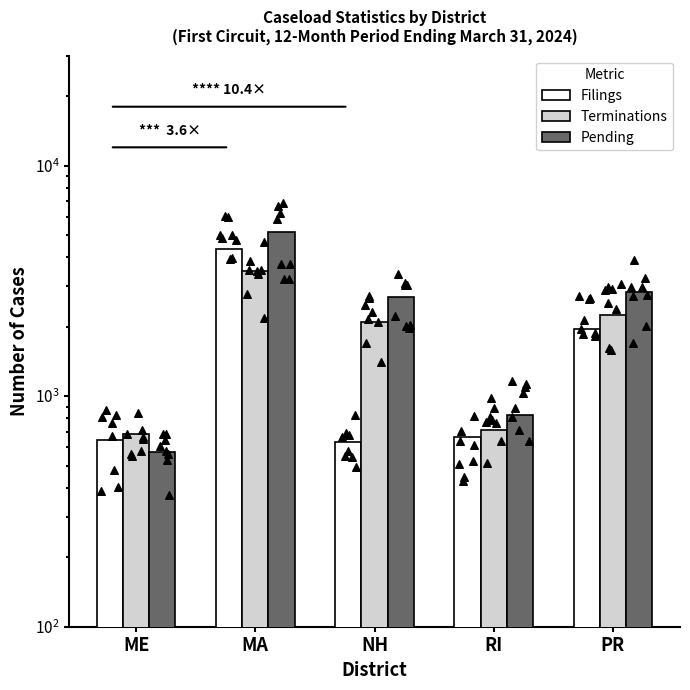

Which series has the largest total across all categories?

Pending